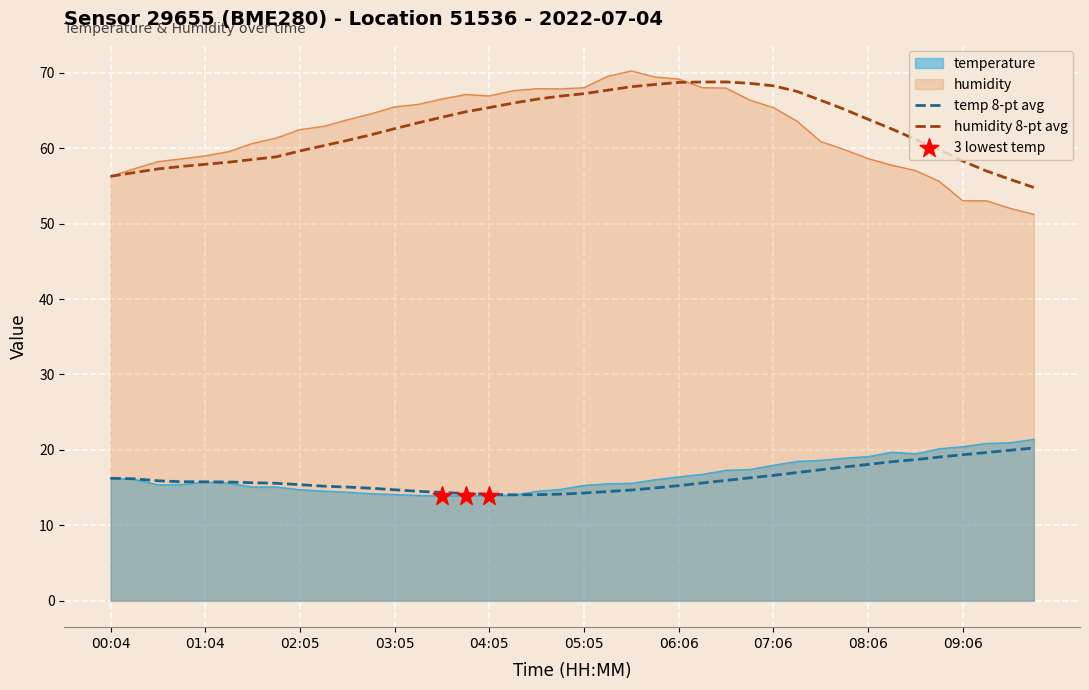

Which series has the largest total across all categories?

humidity